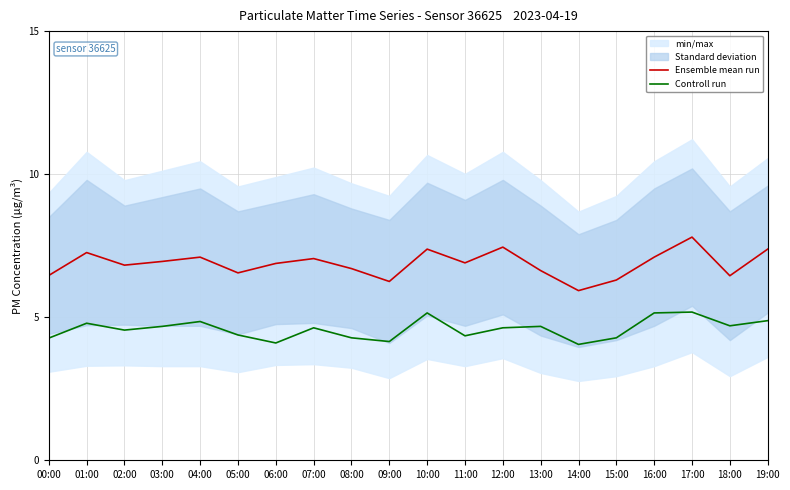

True or false: Ensemble mean run has more than 2 interior local peaks.

True